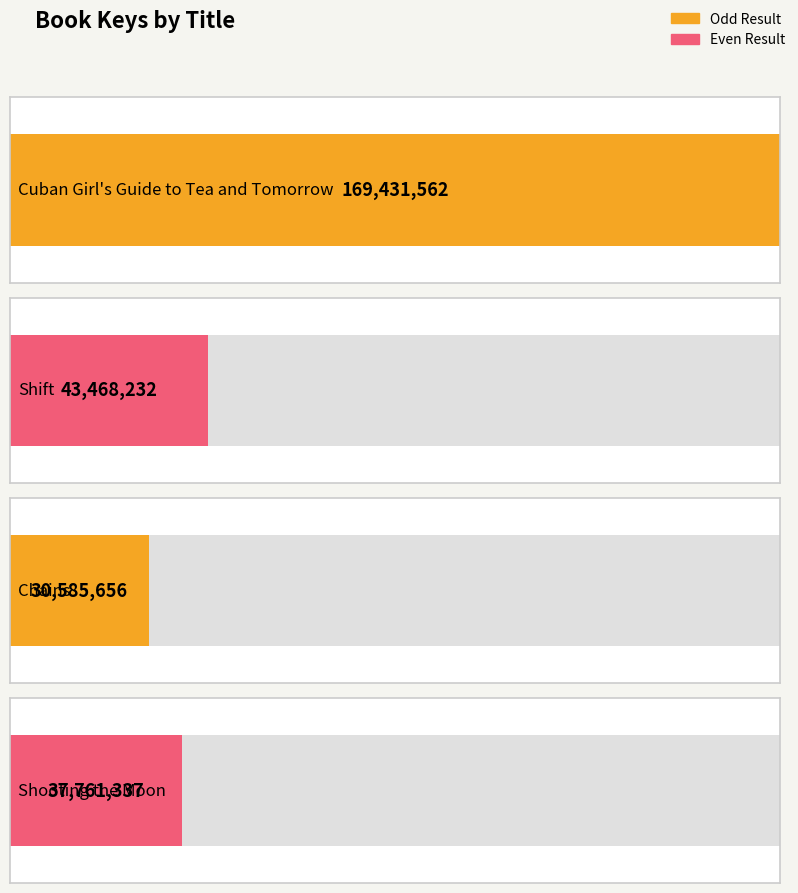

Rank the categories by value from lowest to highest.

Chains, Shooting the Moon, Shift, Cuban Girl's Guide to Tea and Tomorrow